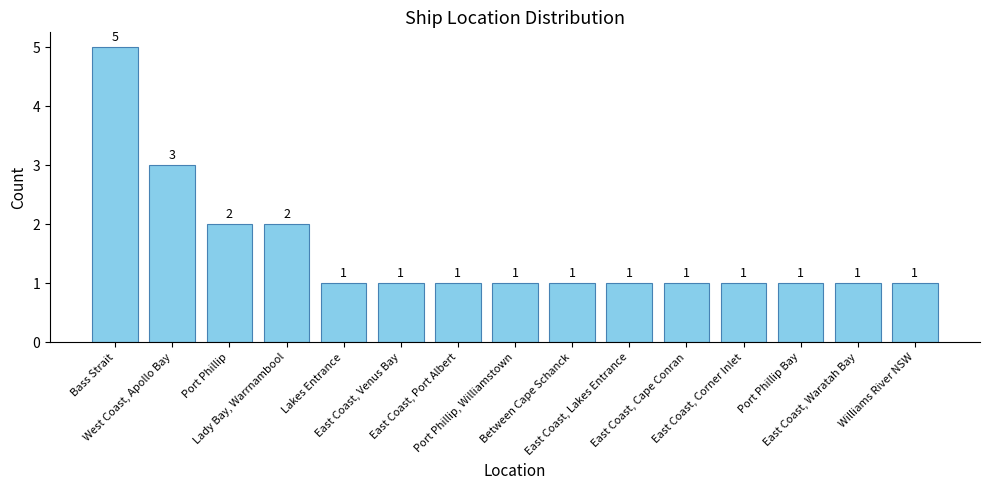

The chart shows a value of 2 at East Coast, Corner Inlet. True or false?

False